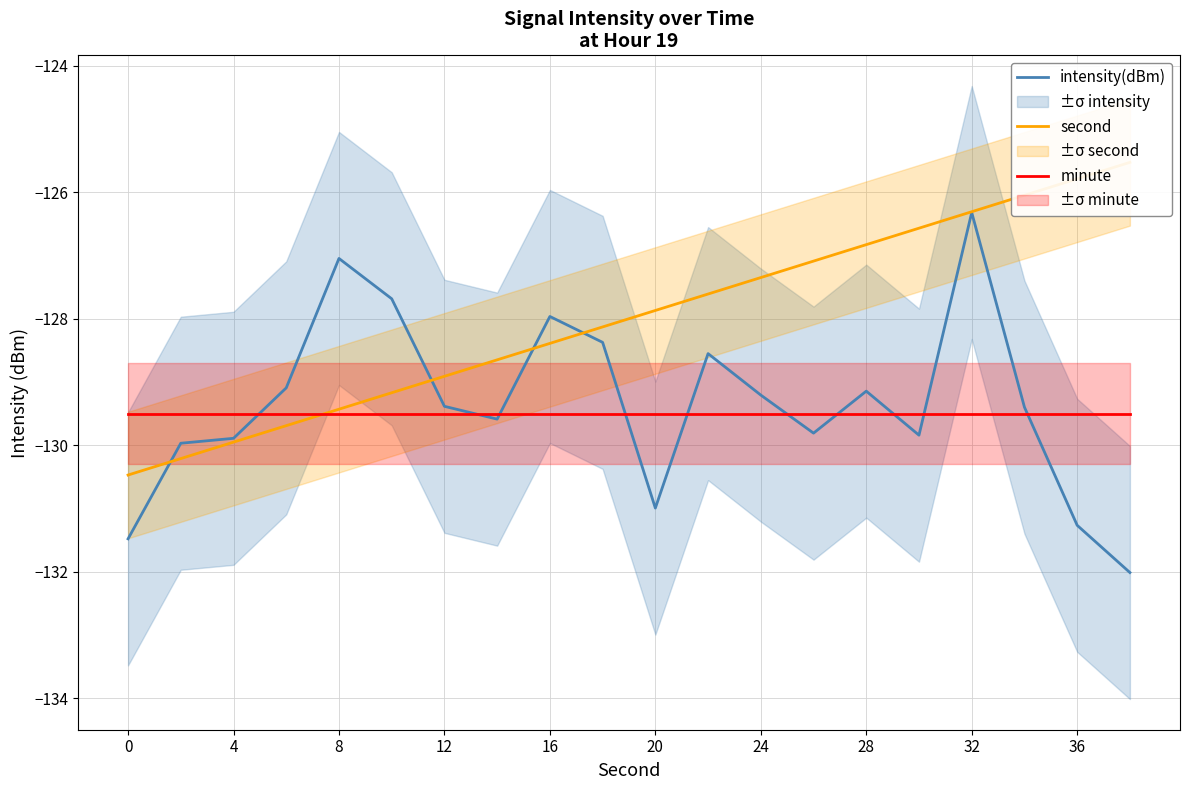

How many data points does each series have?

20